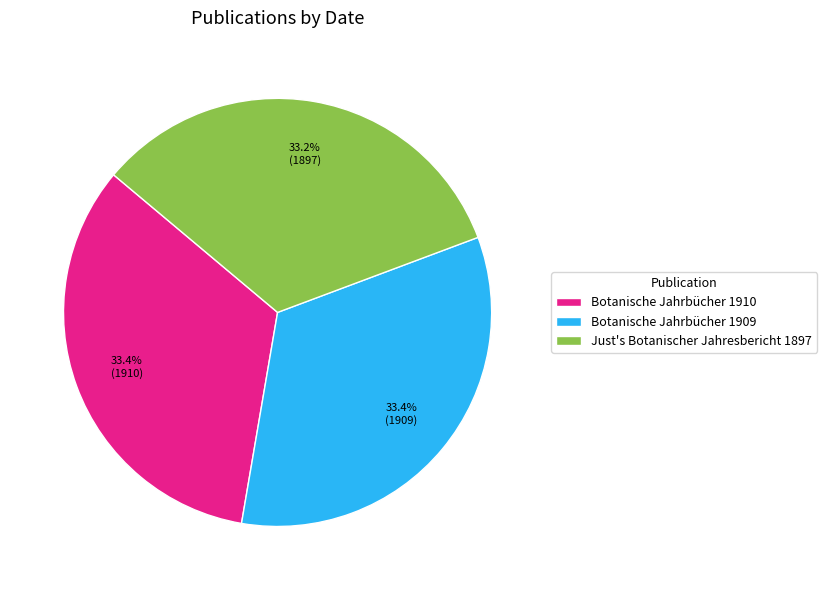

Is Just's Botanischer Jahresbericht 1897 the majority of the pie?

No